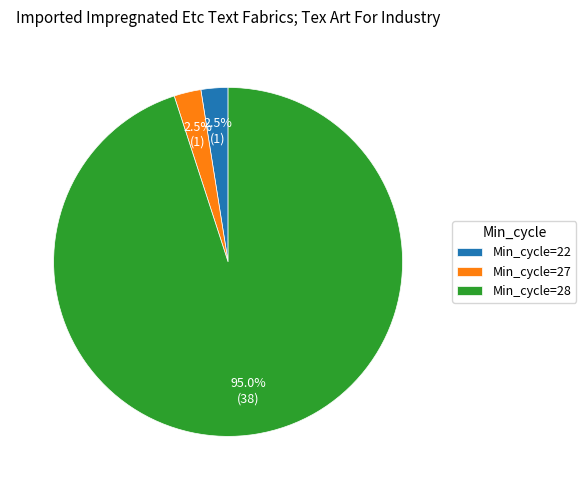

Which category has the biggest portion of the pie?

Min_cycle=28